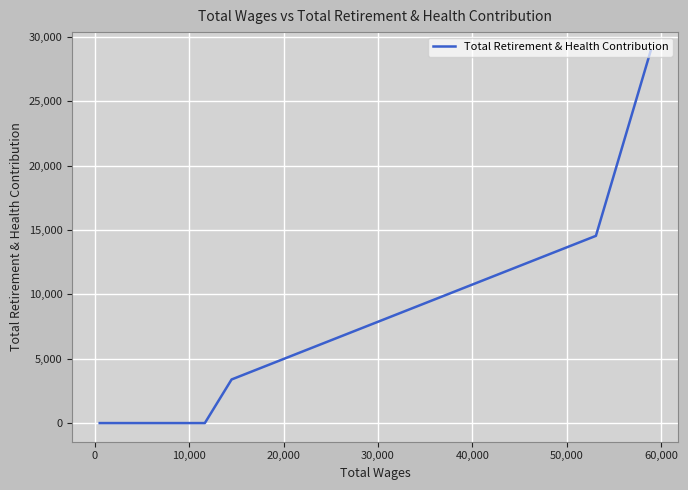

True or false: the data shows 19133 at 20,000.

False